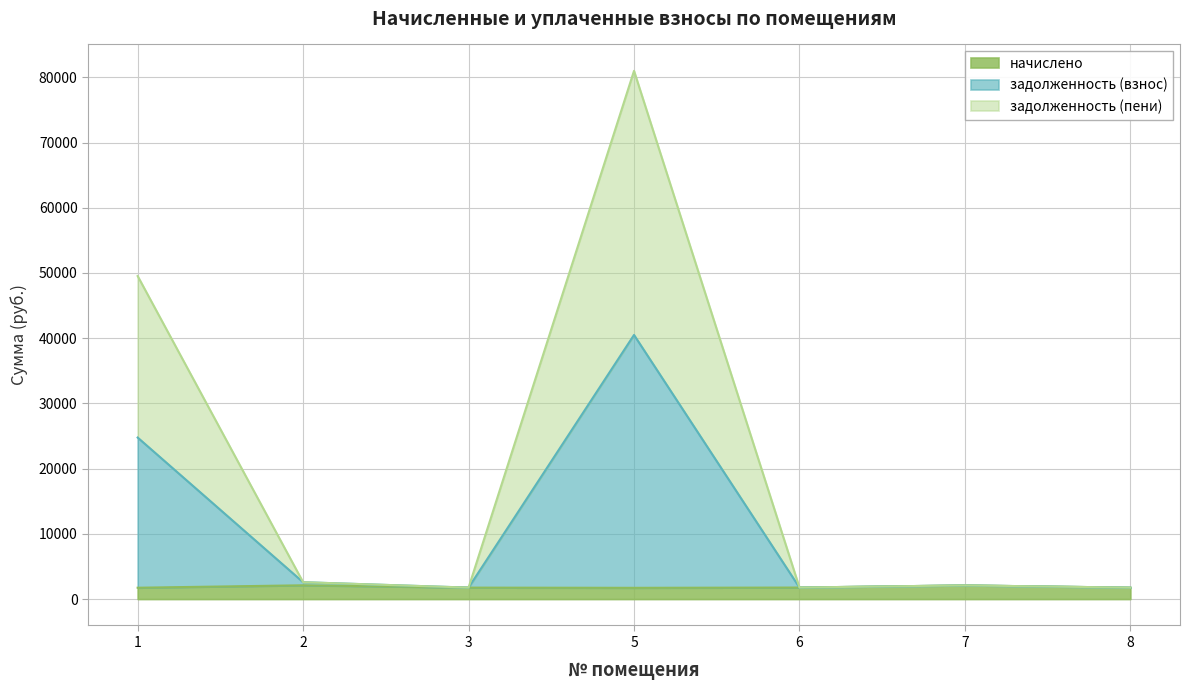

At which category is the sum across all series the highest?

5